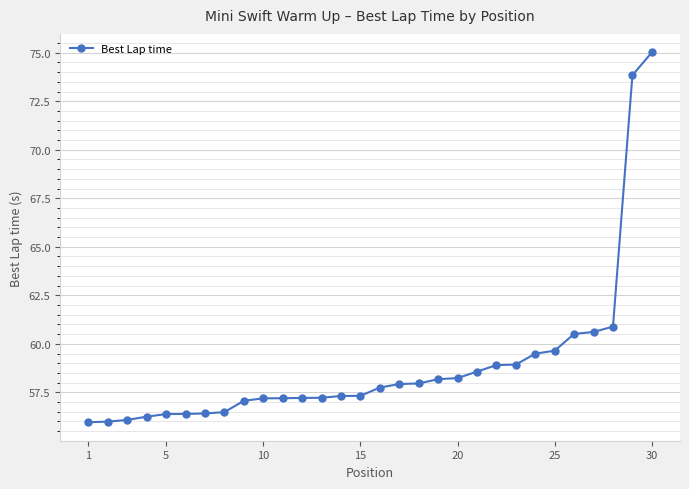

What is the difference between the maximum and minimum values?

19.1